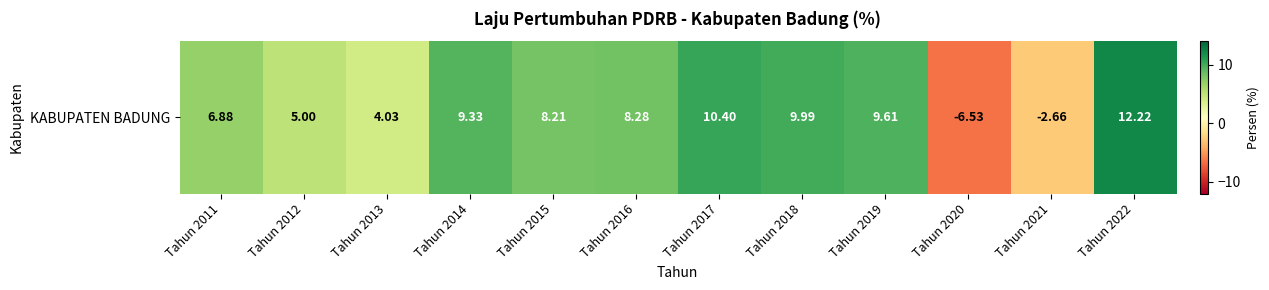

The chart shows a value of 10.4 at Tahun 2017. True or false?

True